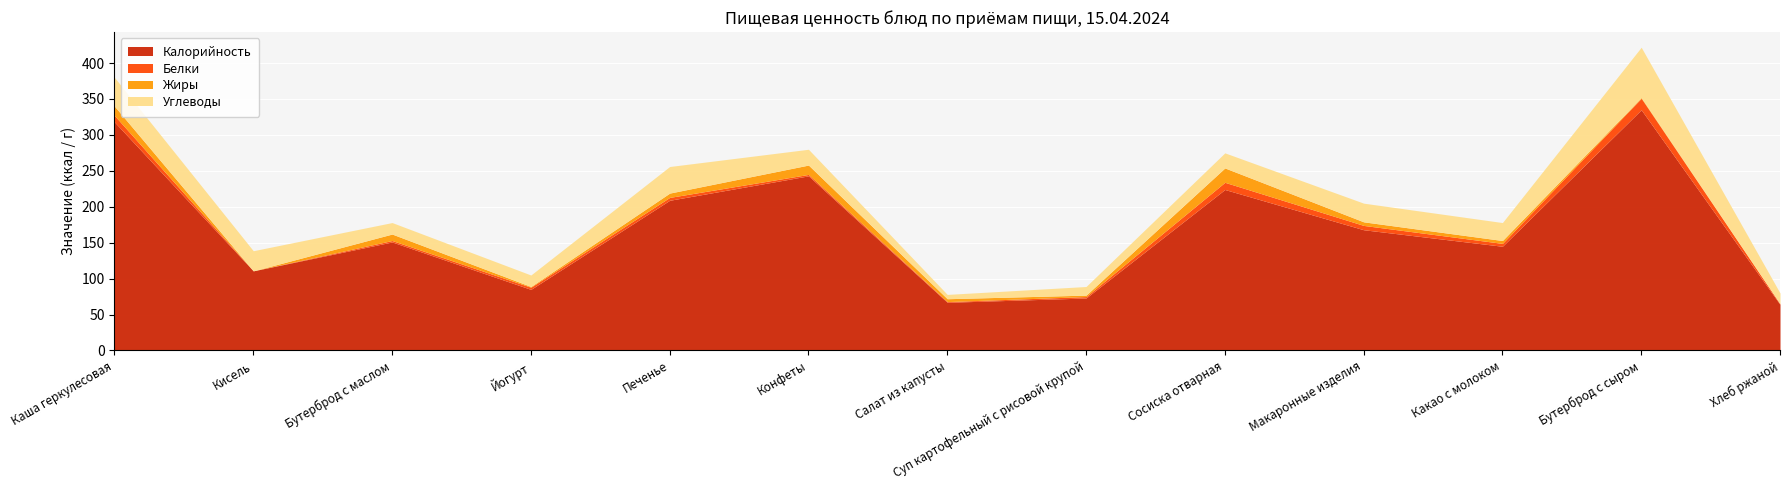

Which category has the lowest value in the Белки series?

Кисель